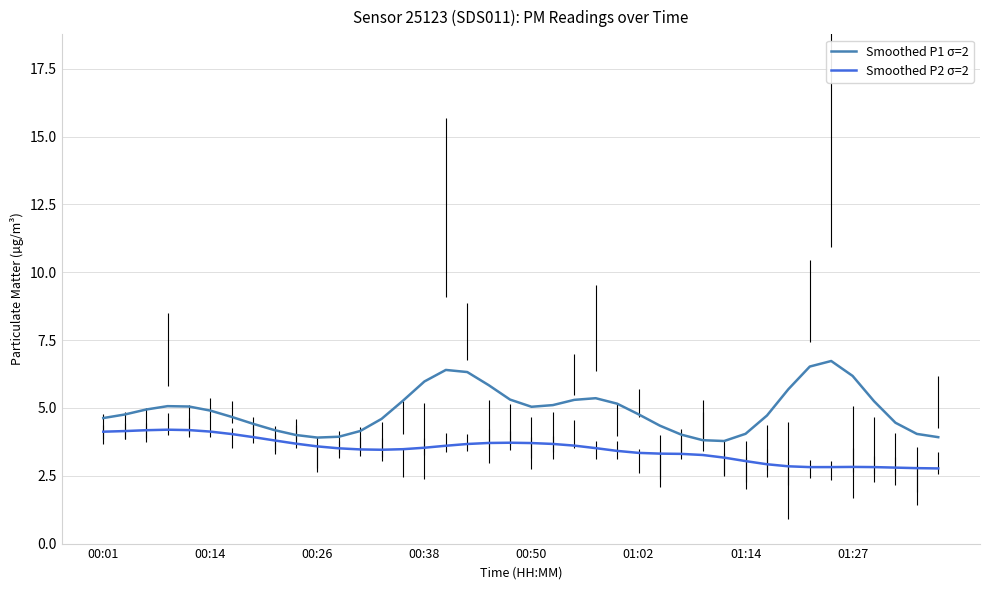

What is the highest value of the Smoothed P2 σ=2 series?

4.2